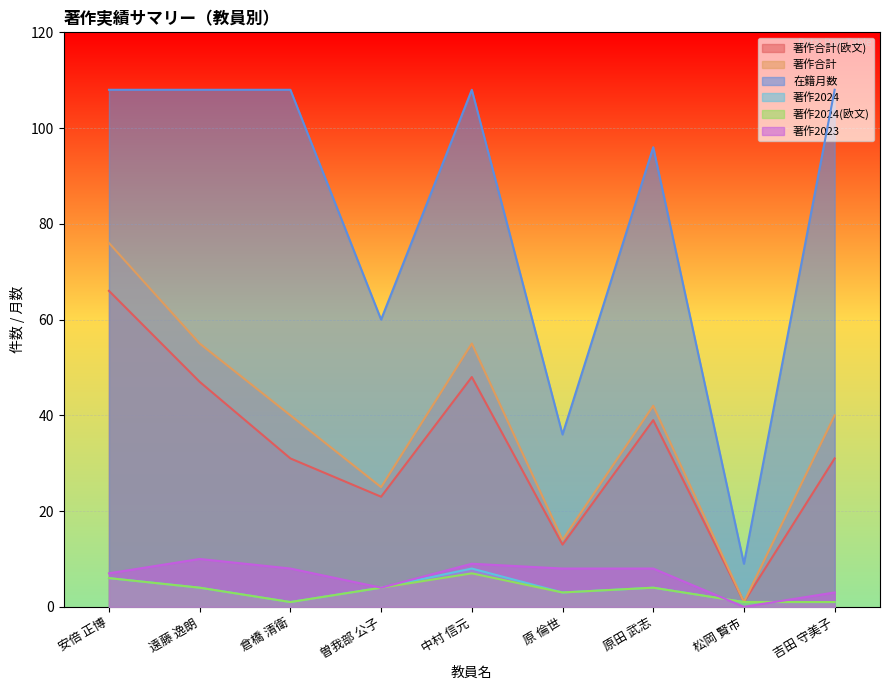

Reading right to left, list all the values displayed in this chart.

著作合計(欧文): 吉田 守美子=31	松岡 賢市=1	原田 武志=39	原 倫世=13	中村 信元=48	曽我部 公子=23	倉橋 清衛=31	遠藤 逸朗=47	安倍 正博=66
著作合計: 吉田 守美子=40	松岡 賢市=1	原田 武志=42	原 倫世=14	中村 信元=55	曽我部 公子=25	倉橋 清衛=40	遠藤 逸朗=55	安倍 正博=76
在籍月数: 吉田 守美子=108	松岡 賢市=9	原田 武志=96	原 倫世=36	中村 信元=108	曽我部 公子=60	倉橋 清衛=108	遠藤 逸朗=108	安倍 正博=108
著作2024: 吉田 守美子=1	松岡 賢市=1	原田 武志=4	原 倫世=3	中村 信元=8	曽我部 公子=4	倉橋 清衛=1	遠藤 逸朗=4	安倍 正博=6
著作2024(欧文): 吉田 守美子=1	松岡 賢市=1	原田 武志=4	原 倫世=3	中村 信元=7	曽我部 公子=4	倉橋 清衛=1	遠藤 逸朗=4	安倍 正博=6
著作2023: 吉田 守美子=3	松岡 賢市=0	原田 武志=8	原 倫世=8	中村 信元=9	曽我部 公子=4	倉橋 清衛=8	遠藤 逸朗=10	安倍 正博=7